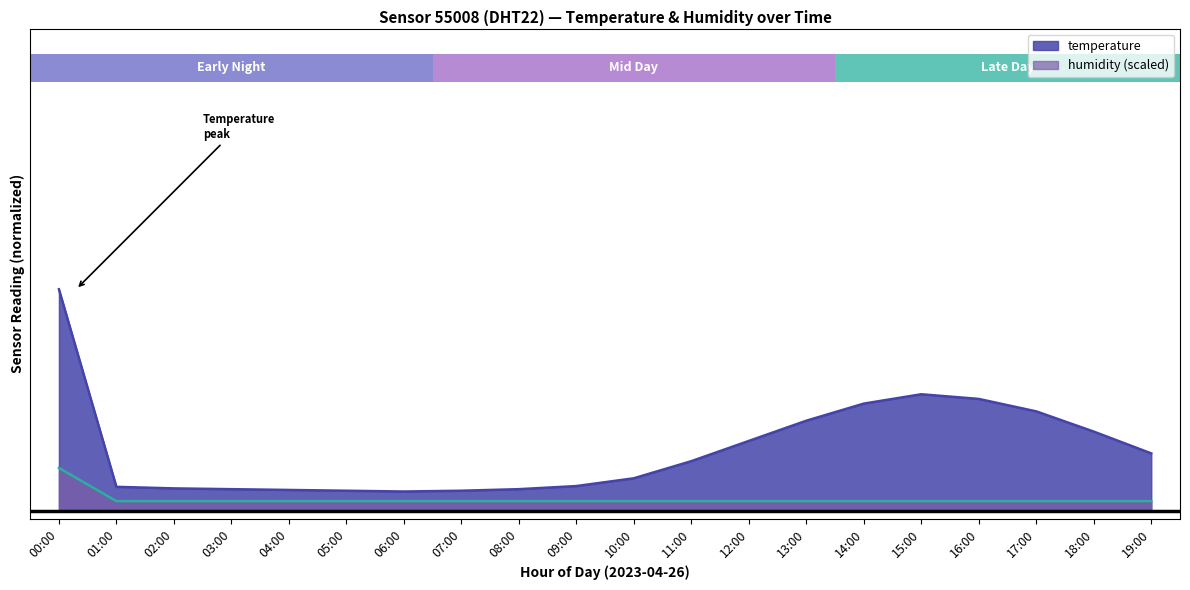

What is the average value of the temperature series?

259.0